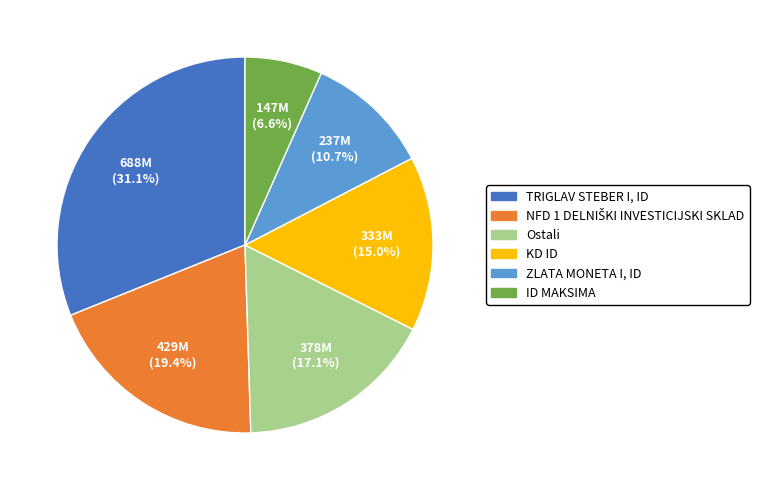

What is the ratio of the value at ZLATA MONETA I, ID to the value at Ostali?

0.6